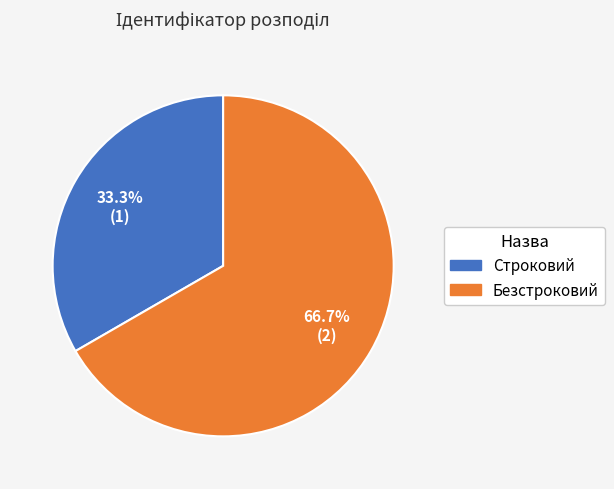

Is the sum of Безстроковий and Строковий greater than half?

Yes